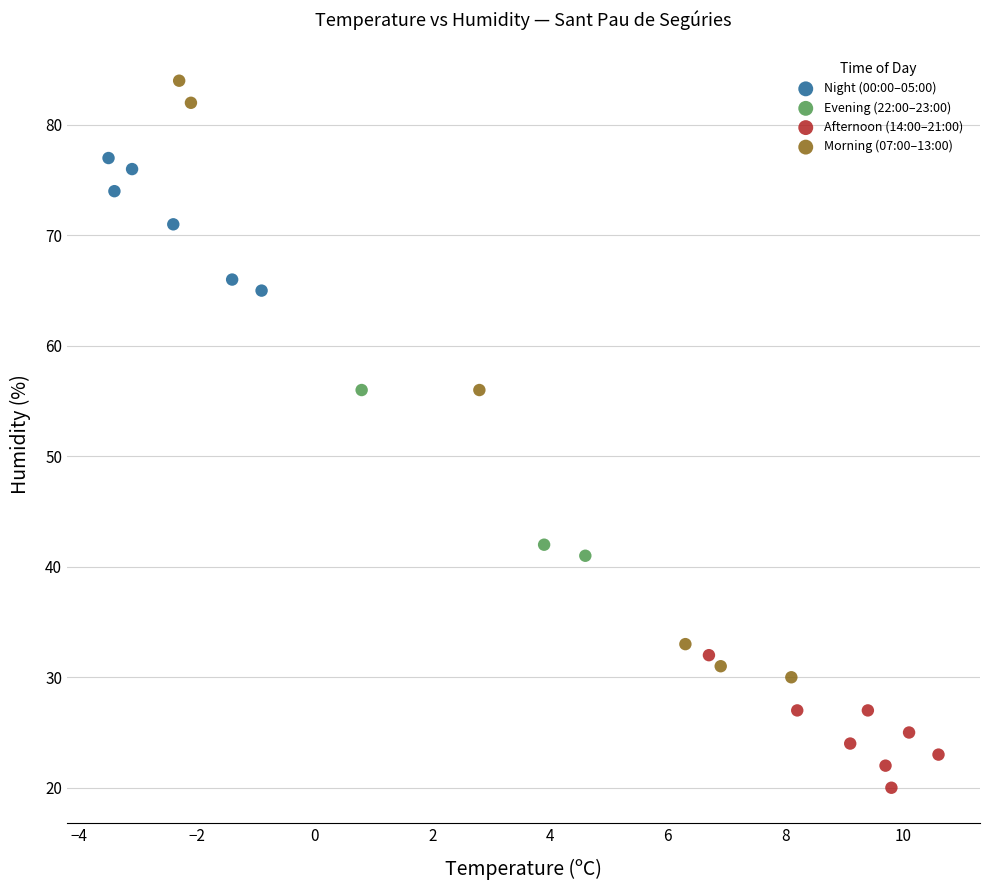

Which series reaches the maximum Y coordinate?

Morning (07:00–13:00)